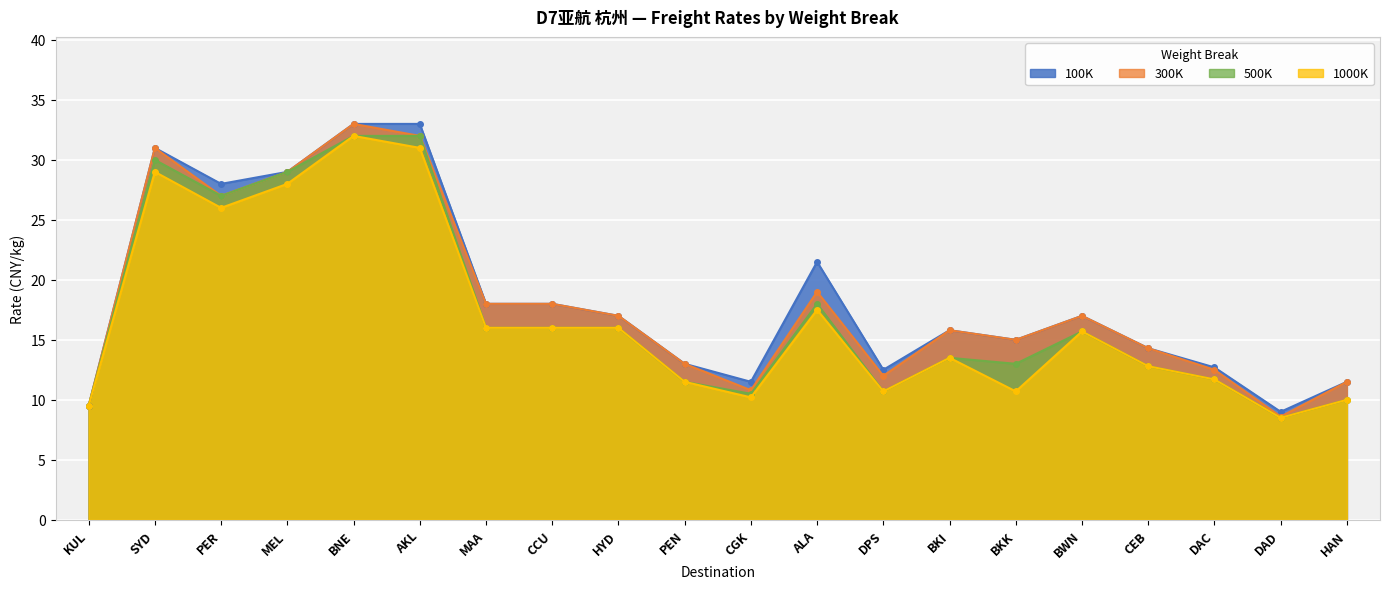

What value does the 500K series have at DAD?

8.5